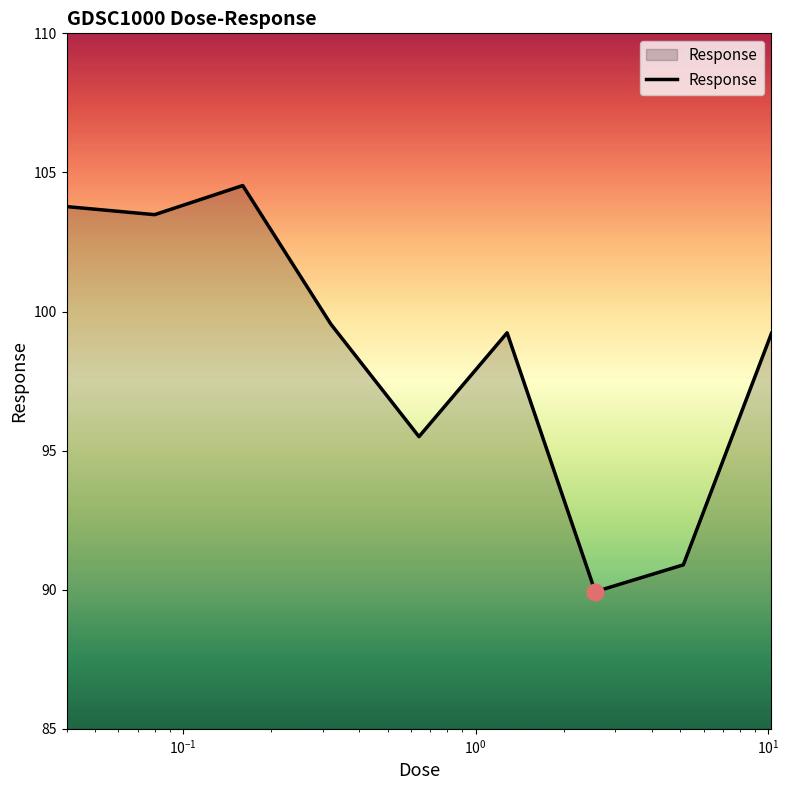

What is the maximum value shown in the chart?

104.5